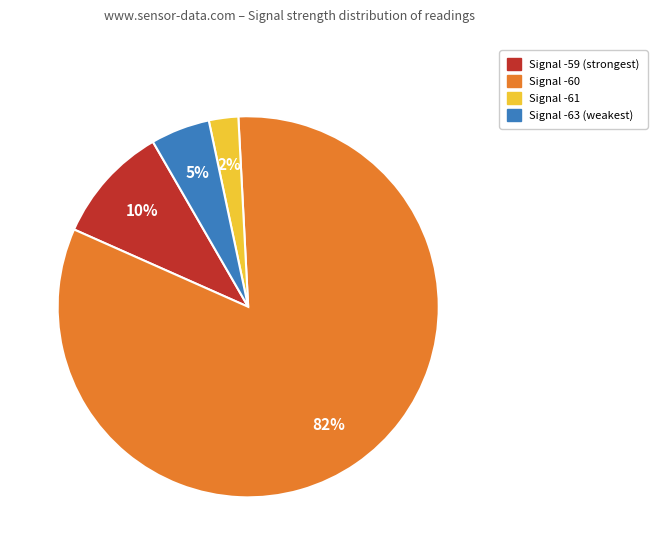

To the nearest percent, what is the average slice percentage?

25%